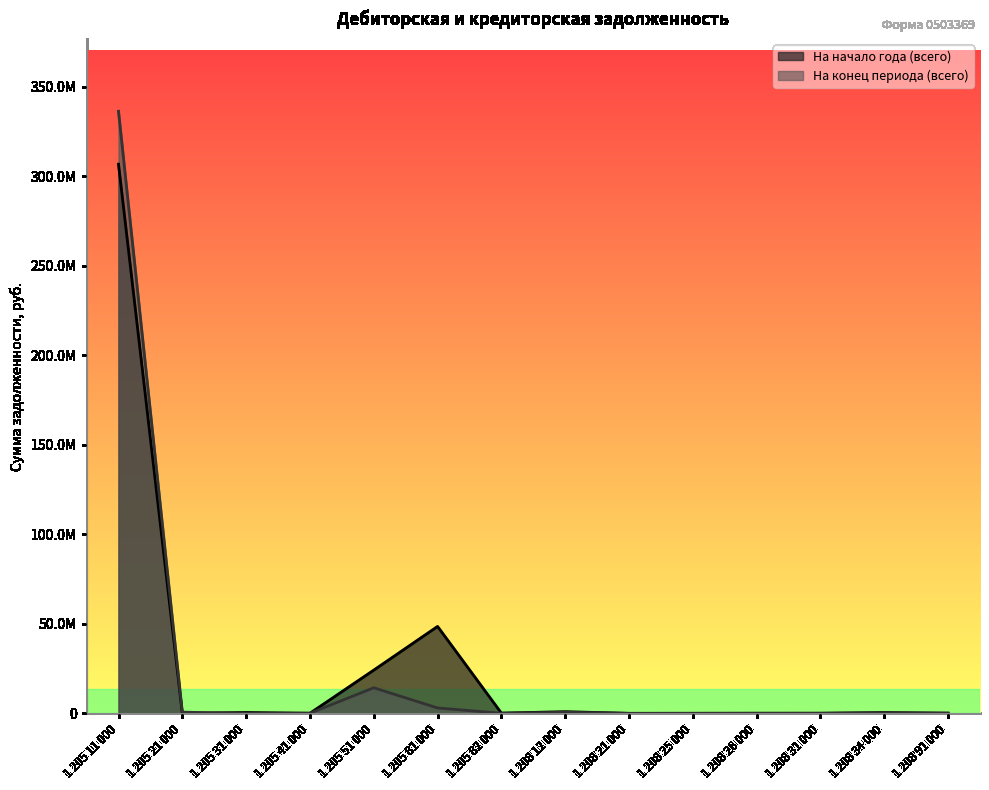

What is the label of the 10th point from the left?

1 208 25 000